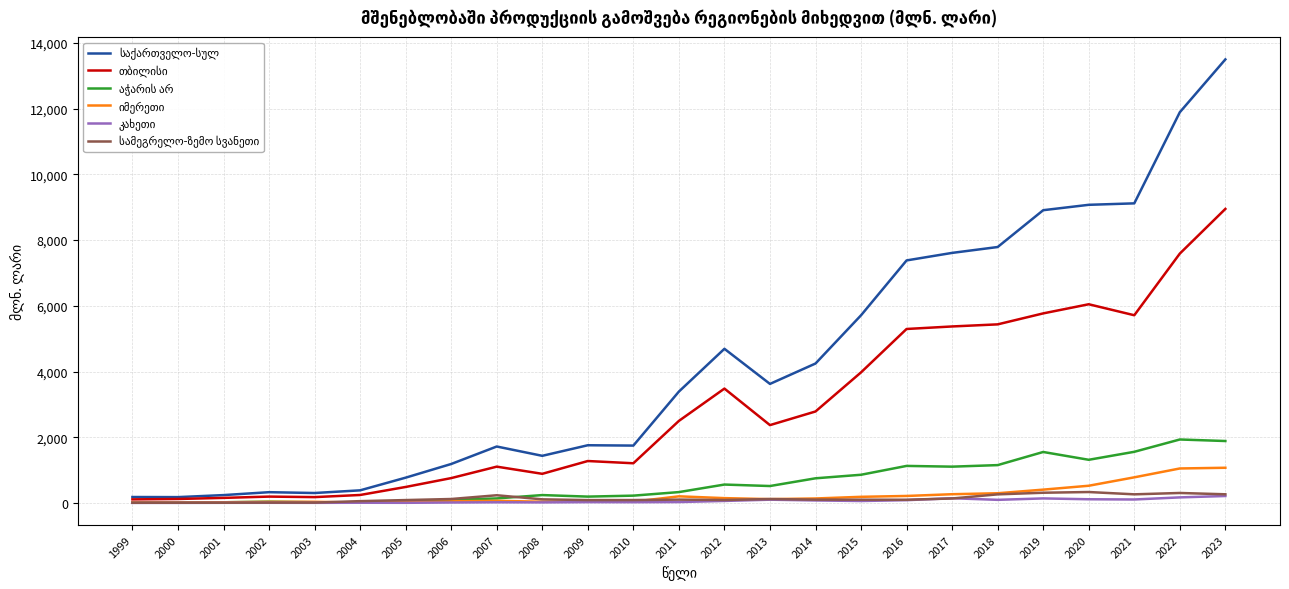

Which label corresponds to the largest value in the chart?

2023